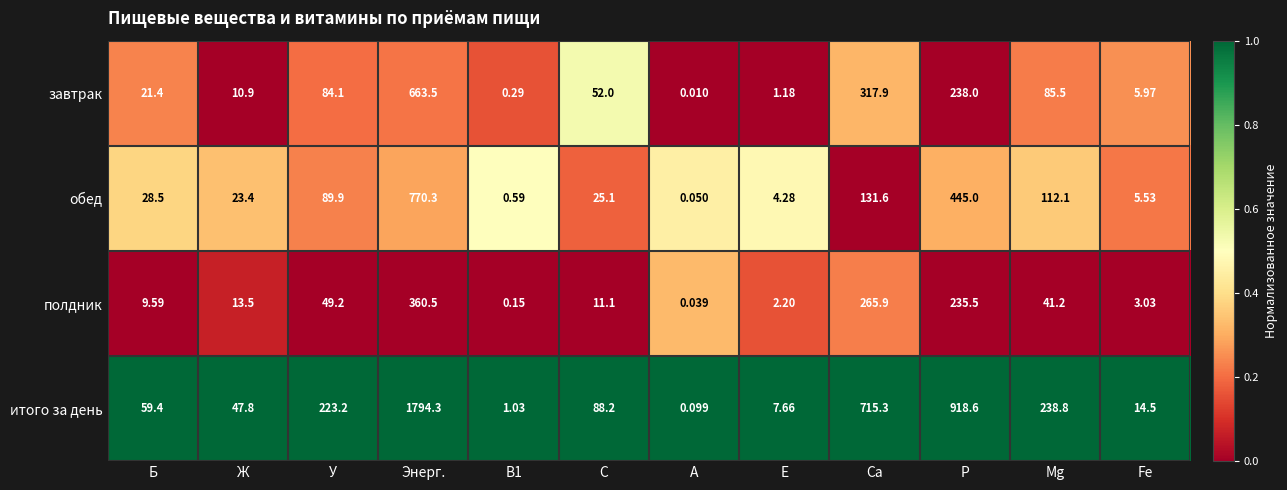

List the series in order of their peak value, highest first.

итого за день, обед, завтрак, полдник